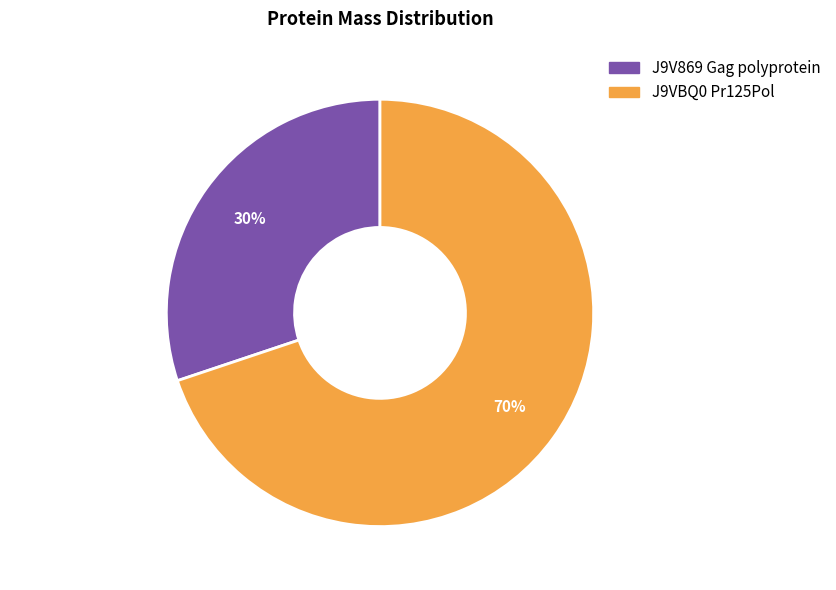

Count the number of slices in the pie.

2